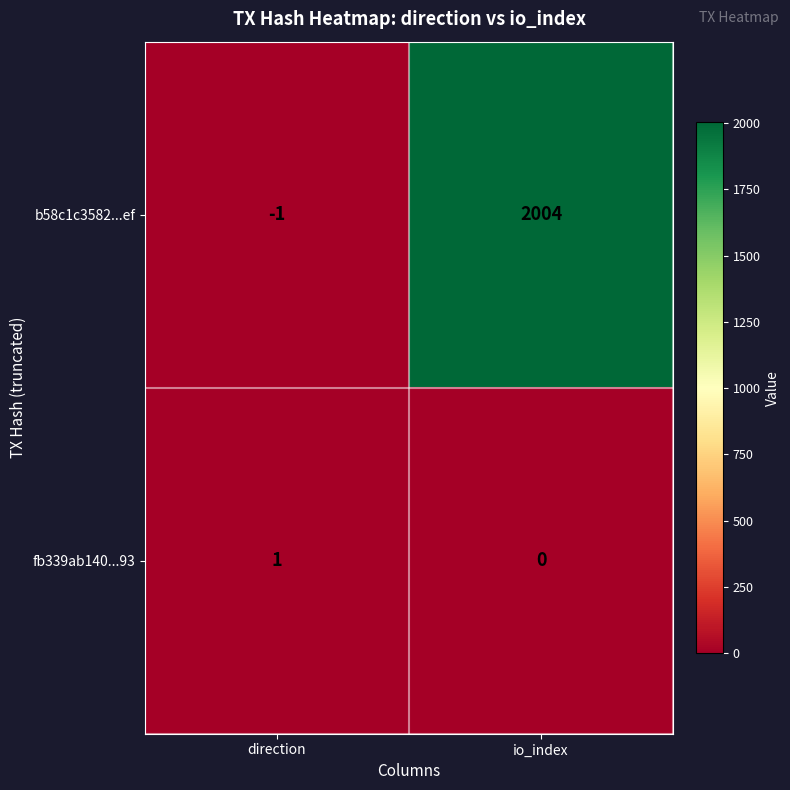

What is the difference between the b58c1c3582...ef values at io_index and direction?

2005